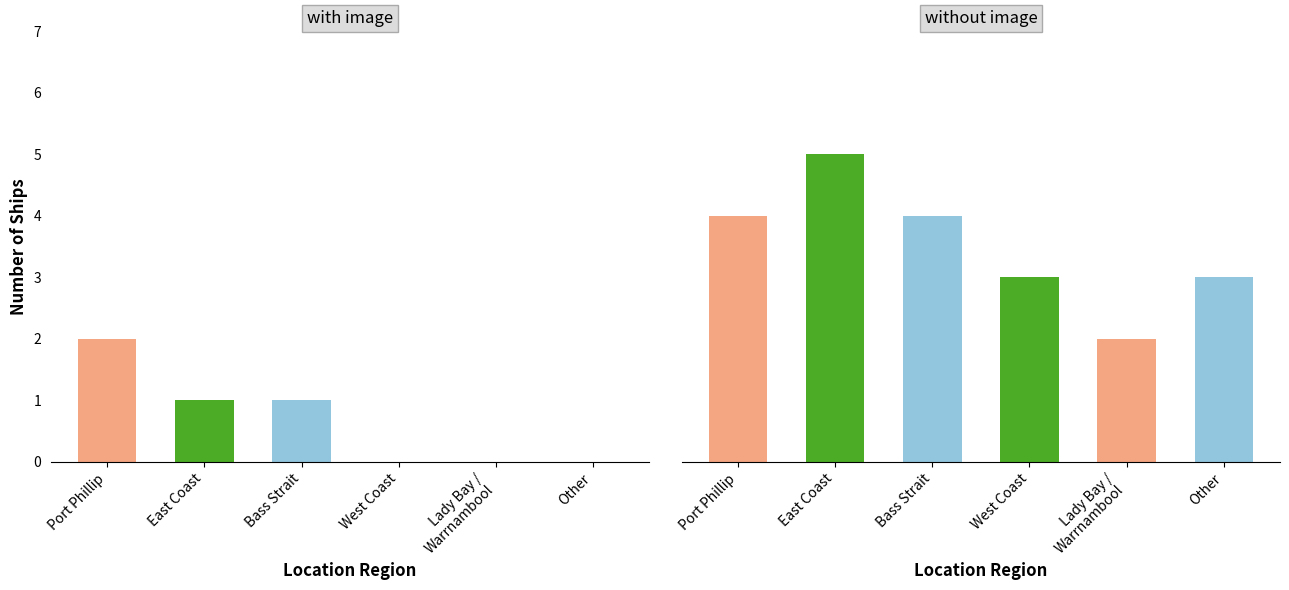

Reading left to right, extract all data points from this chart.

Port Phillip=6	East Coast=6	Bass Strait=5	West Coast=3	Lady Bay / Warrnambool=2	Other=3